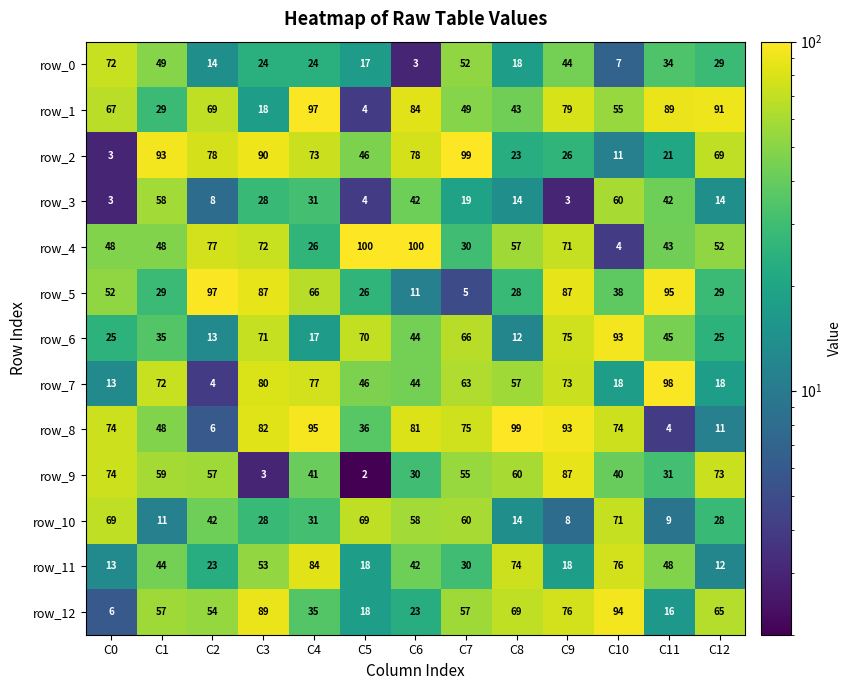

Which category has the lowest value across all series?

C5